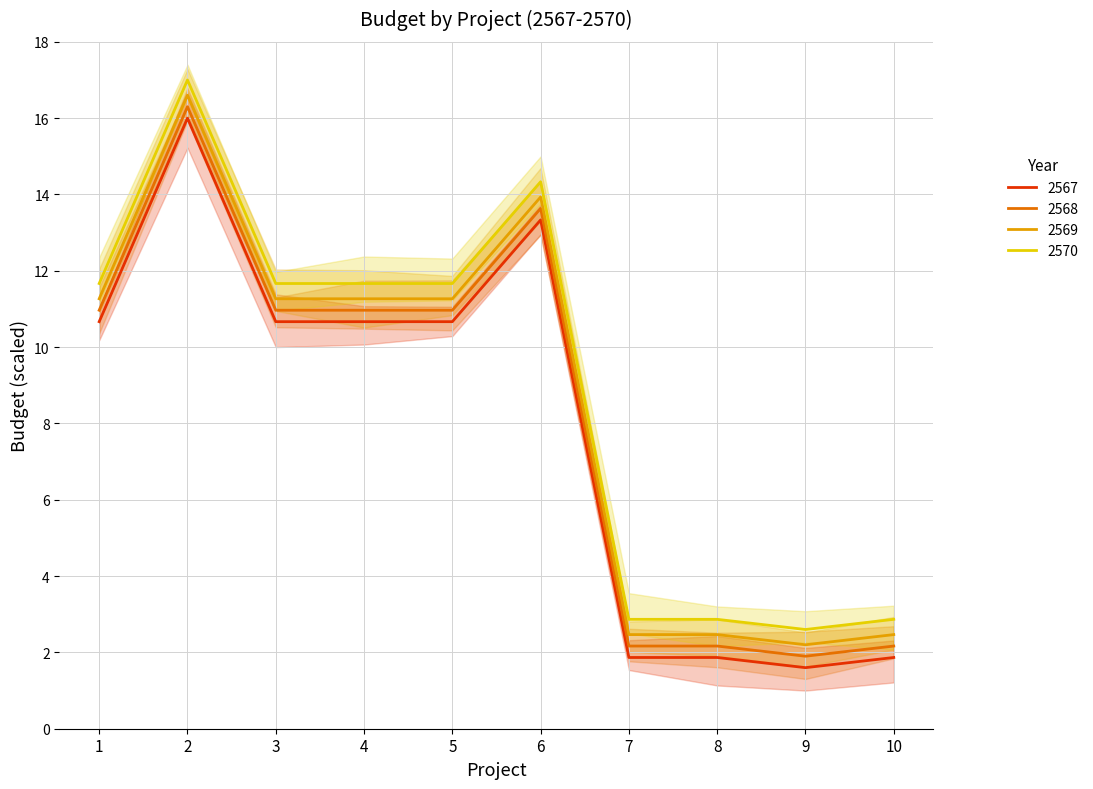

True or false: 2570 has a value of 1.4 at 9.

False